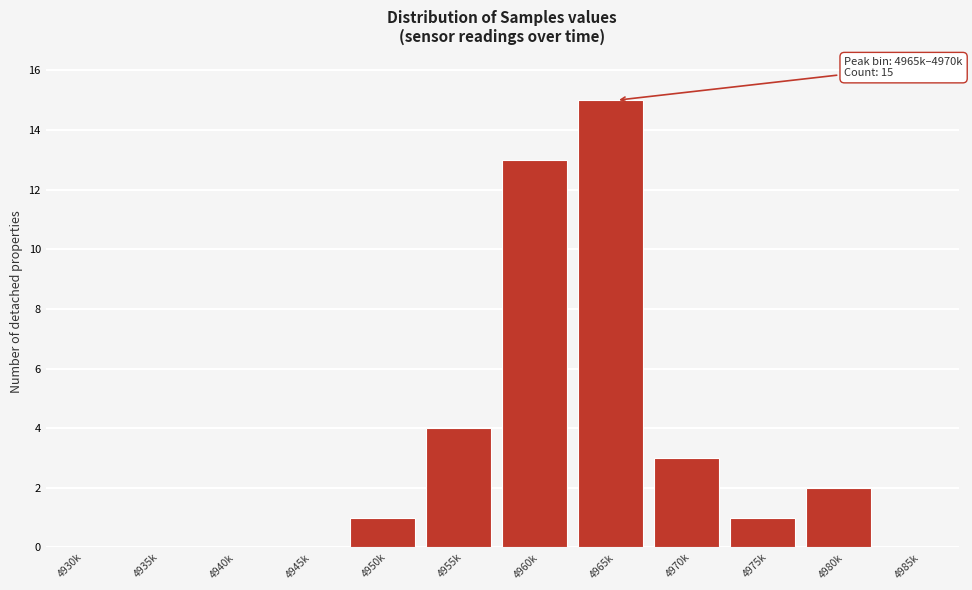

The value at 4930k is -9. True or false?

False